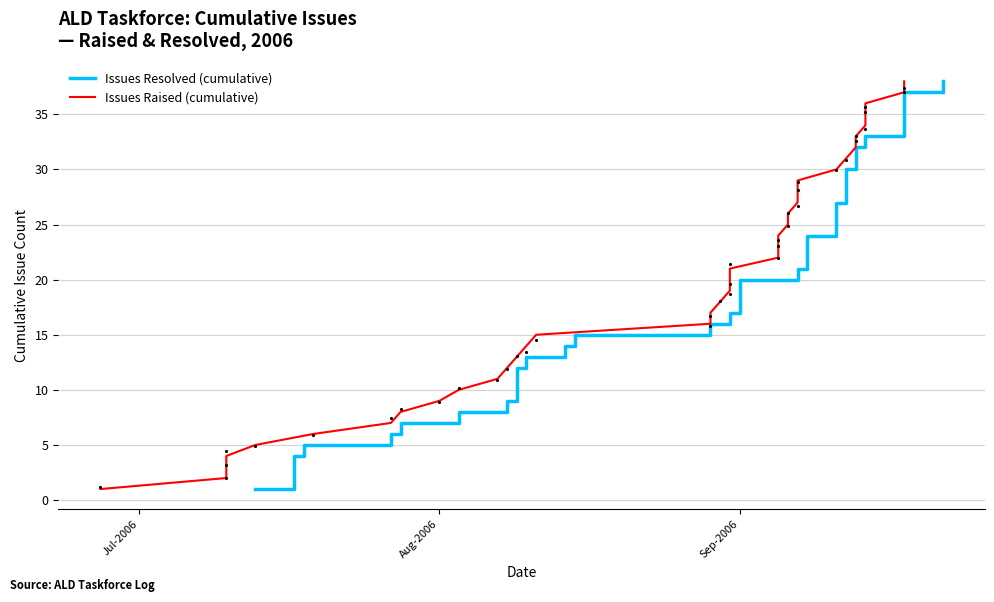

What is the average value of the Issues Raised (cumulative) series?

20